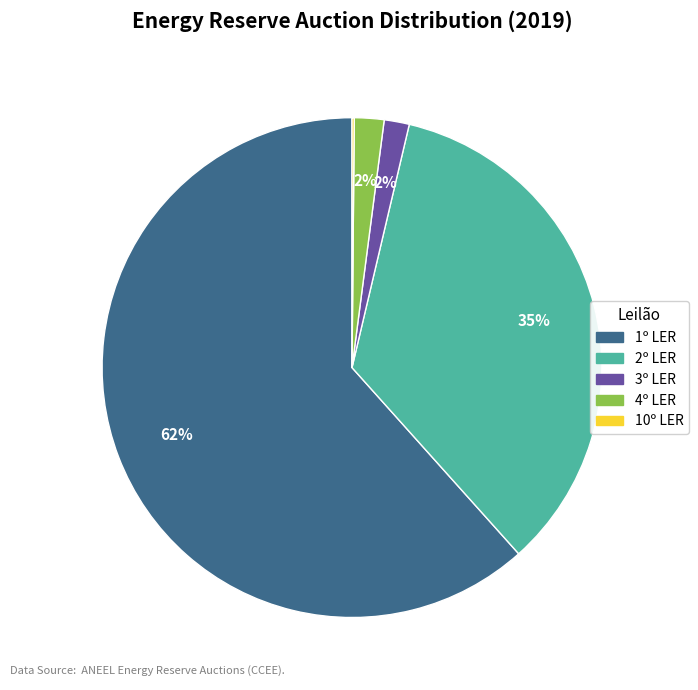

Is it true that 3º LER is 7% of the pie?

False